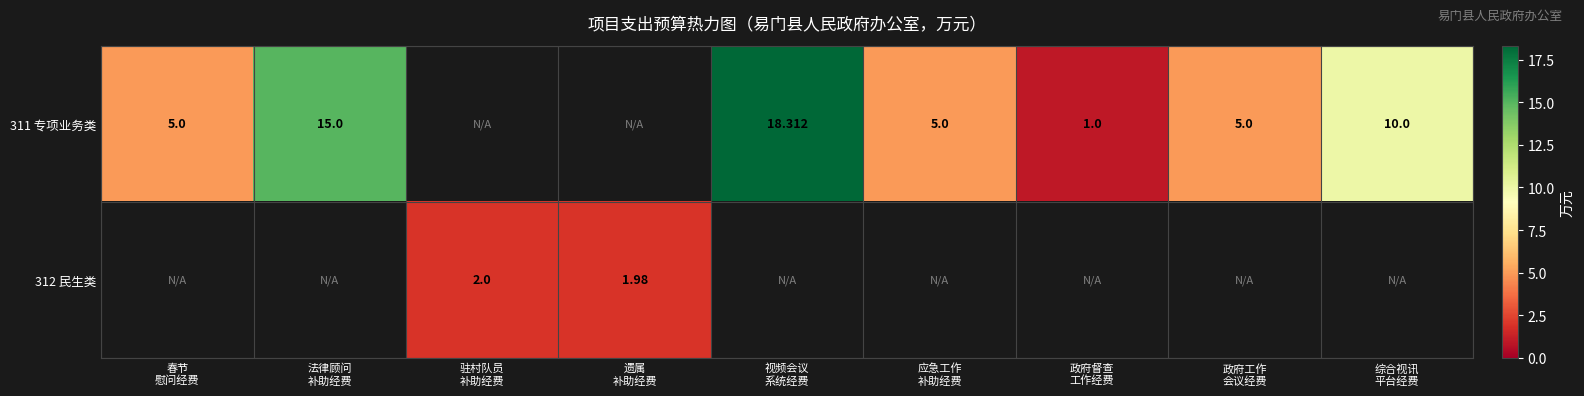

At which label does 311 专项业务类 reach its peak?

视频会议 系统经费